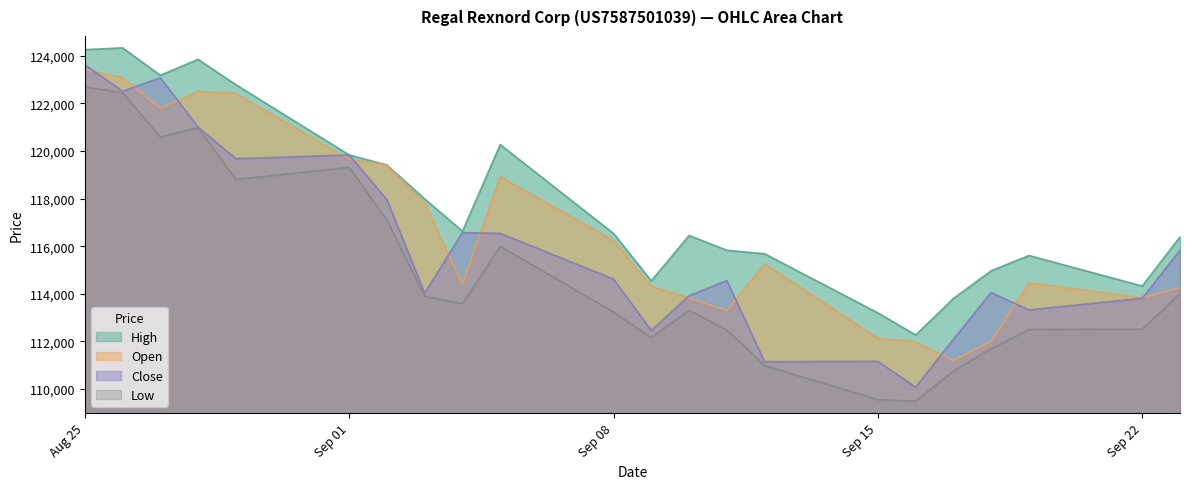

At which label does Open first exceed 115261?

Aug 25